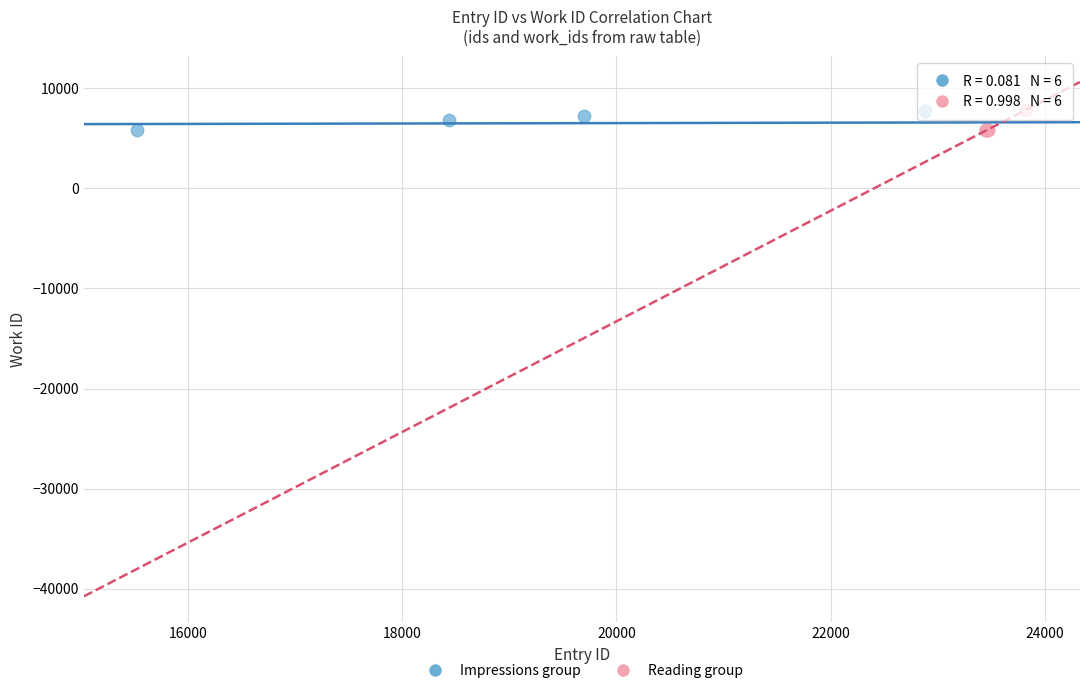

What are all the series names shown in the legend?

Impressions group, Reading group